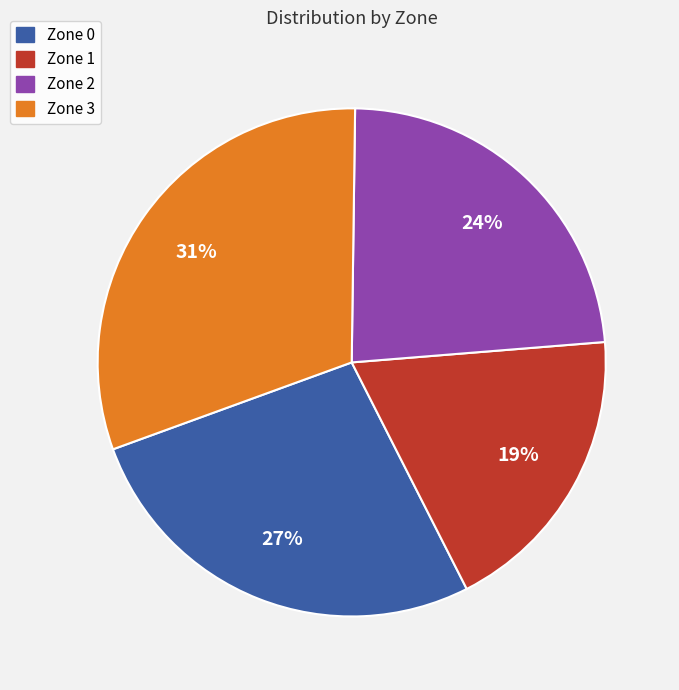

Is there any slice that represents more than half of the pie?

No